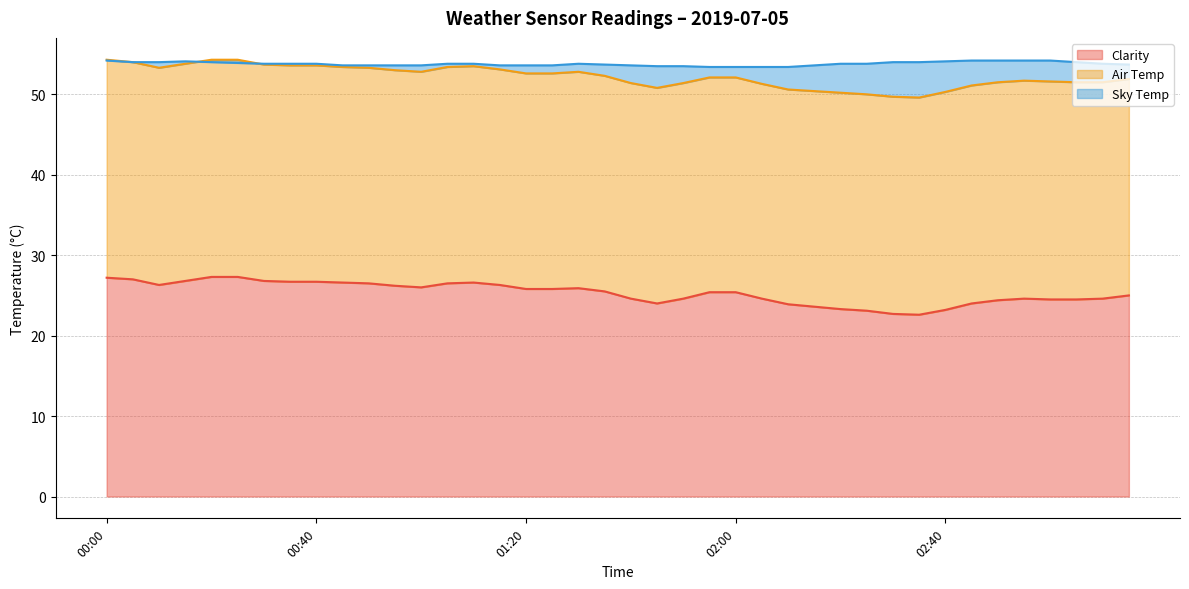

What position from the right is 01:35?

21